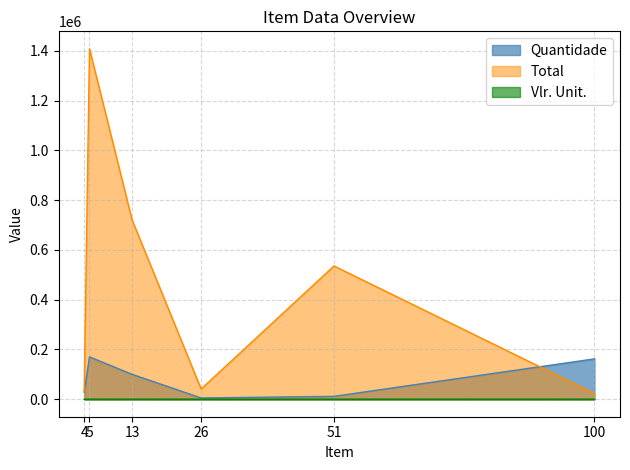

What is the difference between the second highest and minimum values in the Vlr. Unit. series?

8.1